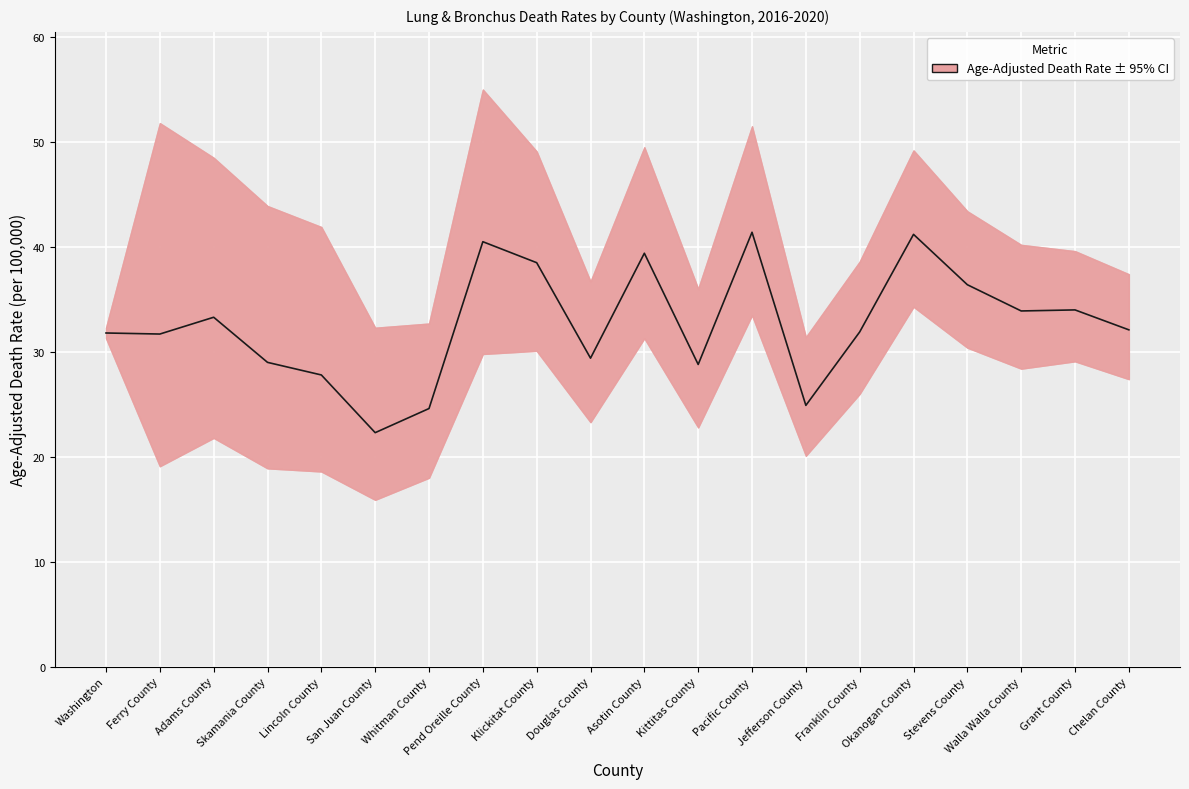

The value at Washington is 13.4. True or false?

False